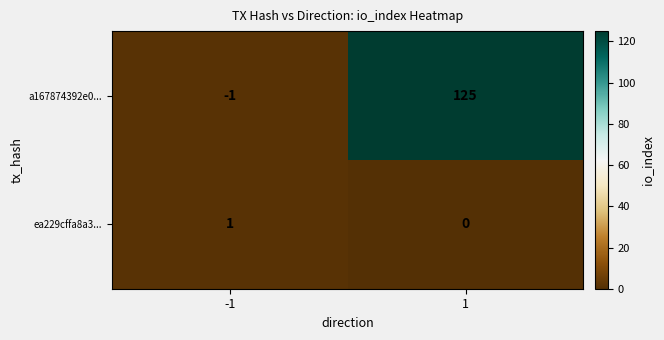

What is the total value across all series at -1?

0